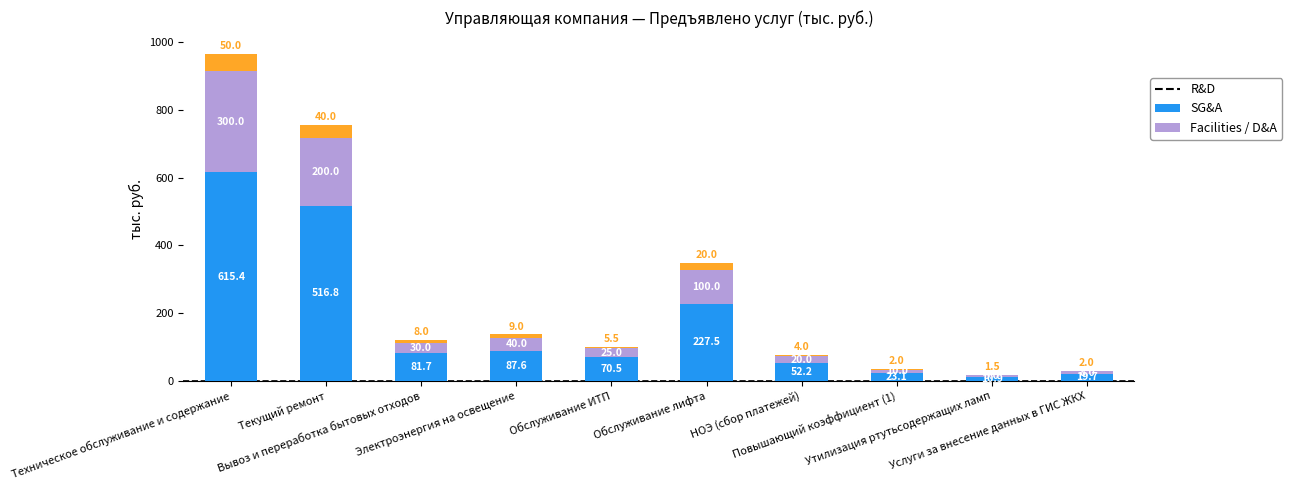

What is the highest value of the SG&A series?

615.4